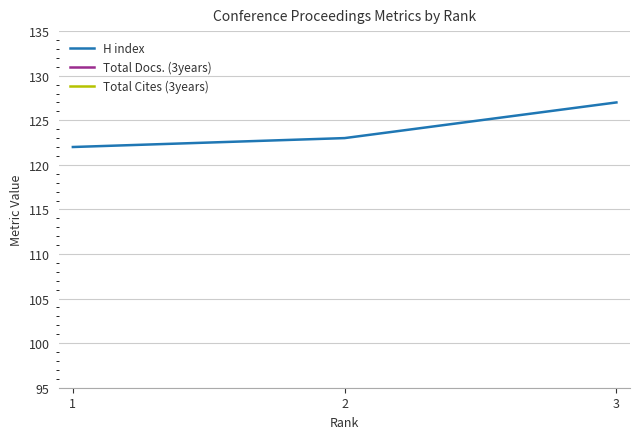

Which category has the lowest value in the Total Cites (3years) series?

1